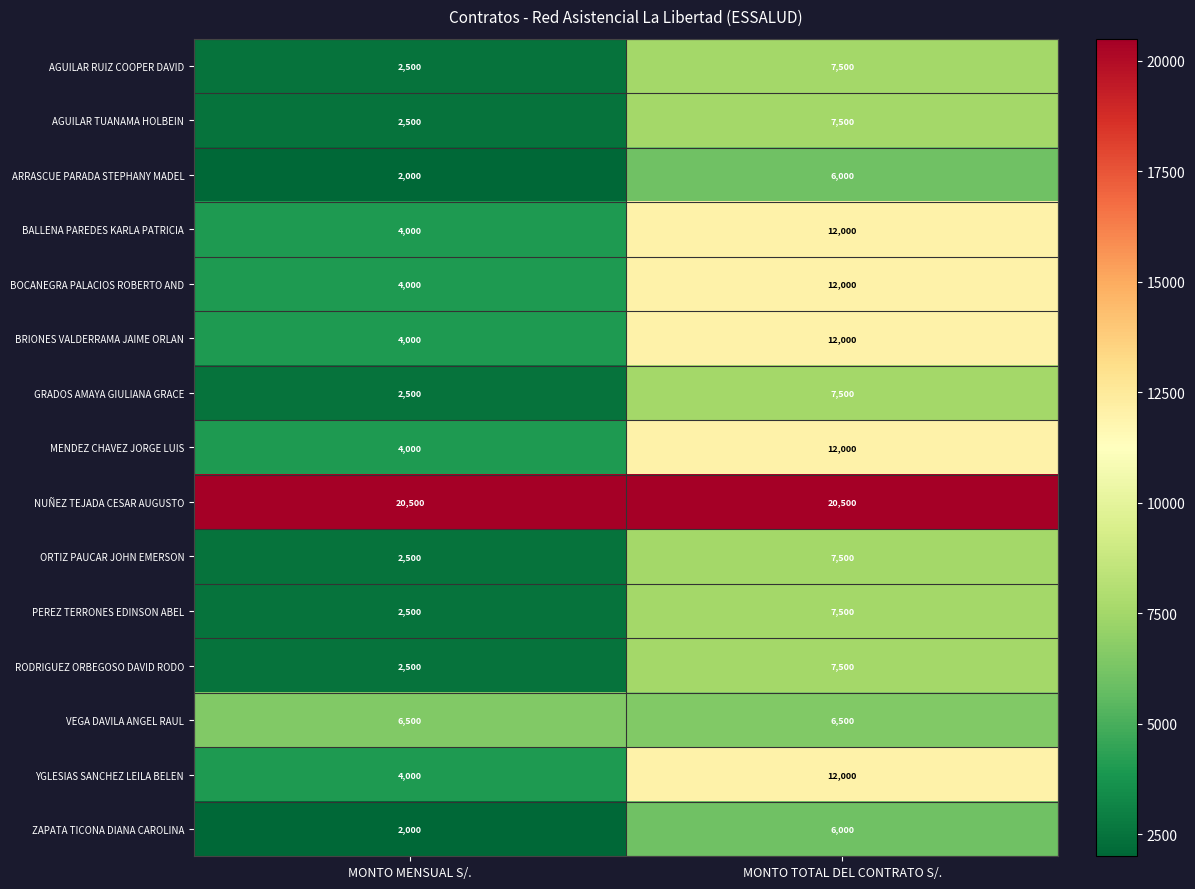

At which label is BRIONES VALDERRAMA JAIME ORLAN closest to 8000?

MONTO MENSUAL S/.